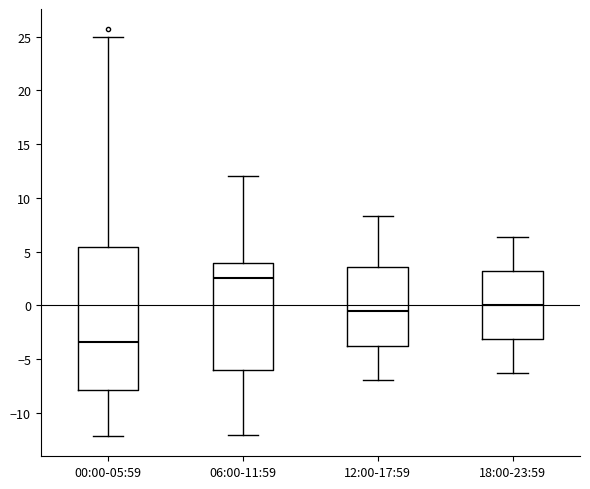

Reading left to right, read every box against the y-axis: the position of its median line, the range the box covers, and the ends of its whiskers. The values are not printed on the chart, so give them approximately, as read against the axis.

00:00-05:59: median -3.5, box -8.0 to 5.5, whiskers -12.0 to 25.0
06:00-11:59: median 2.5, box -6.0 to 4.0, whiskers -12.0 to 12.0
12:00-17:59: median -0.5, box -3.5 to 3.5, whiskers -7.0 to 8.5
18:00-23:59: median 0.0, box -3.0 to 3.0, whiskers -6.5 to 6.5